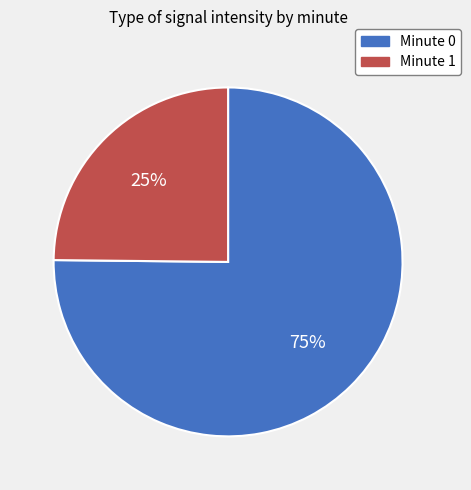

The Minute 1 slice represents 25% of the pie. True or false?

True